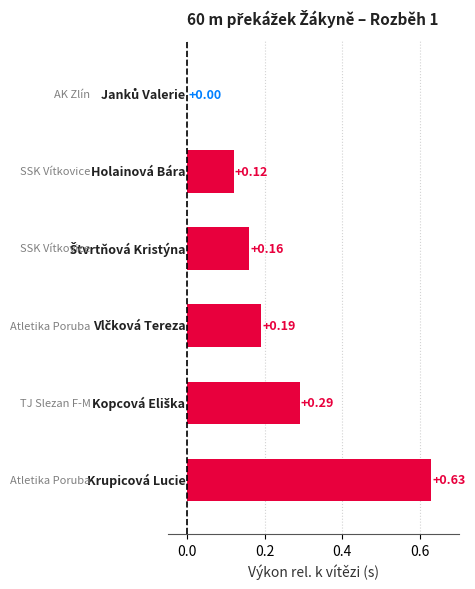

What is the sum of all values?

1.4